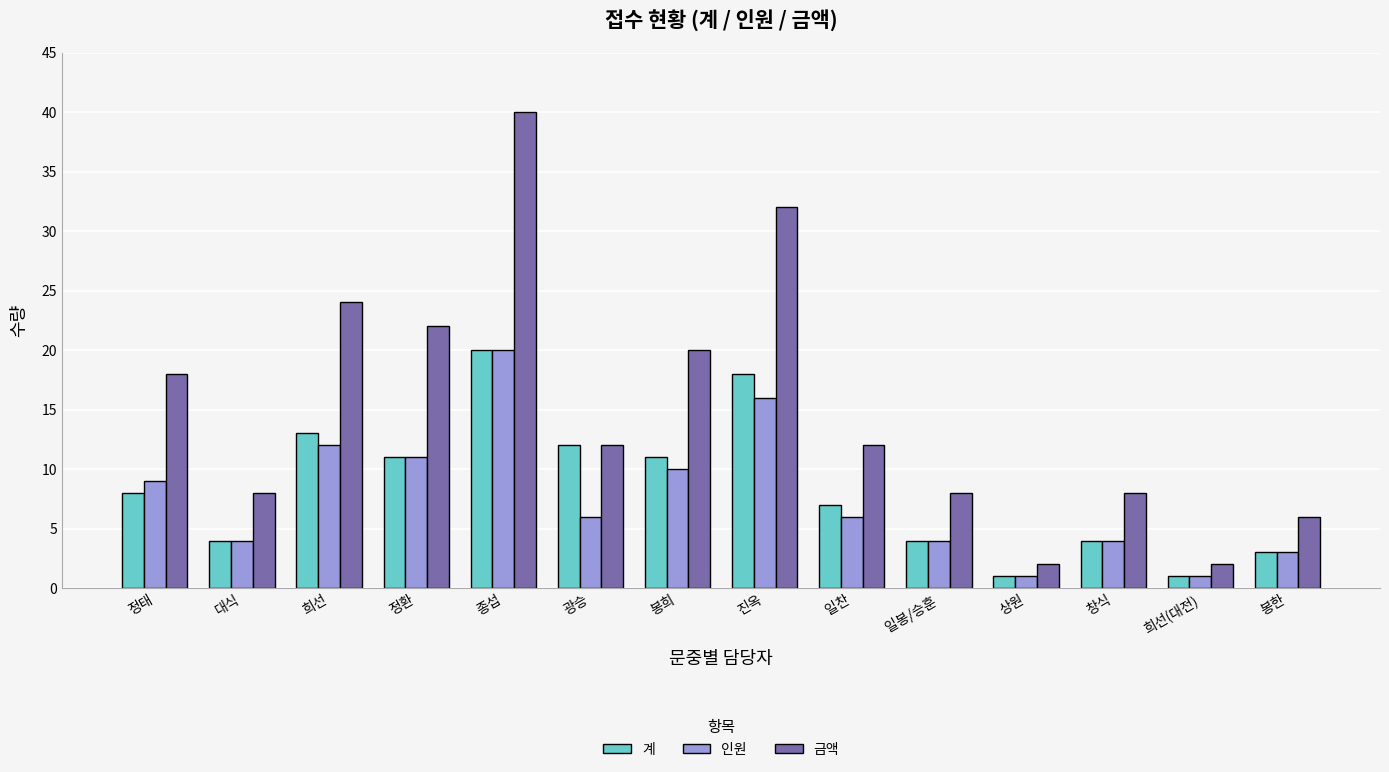

What value does the 금액 series have at 일봉/승훈?

8